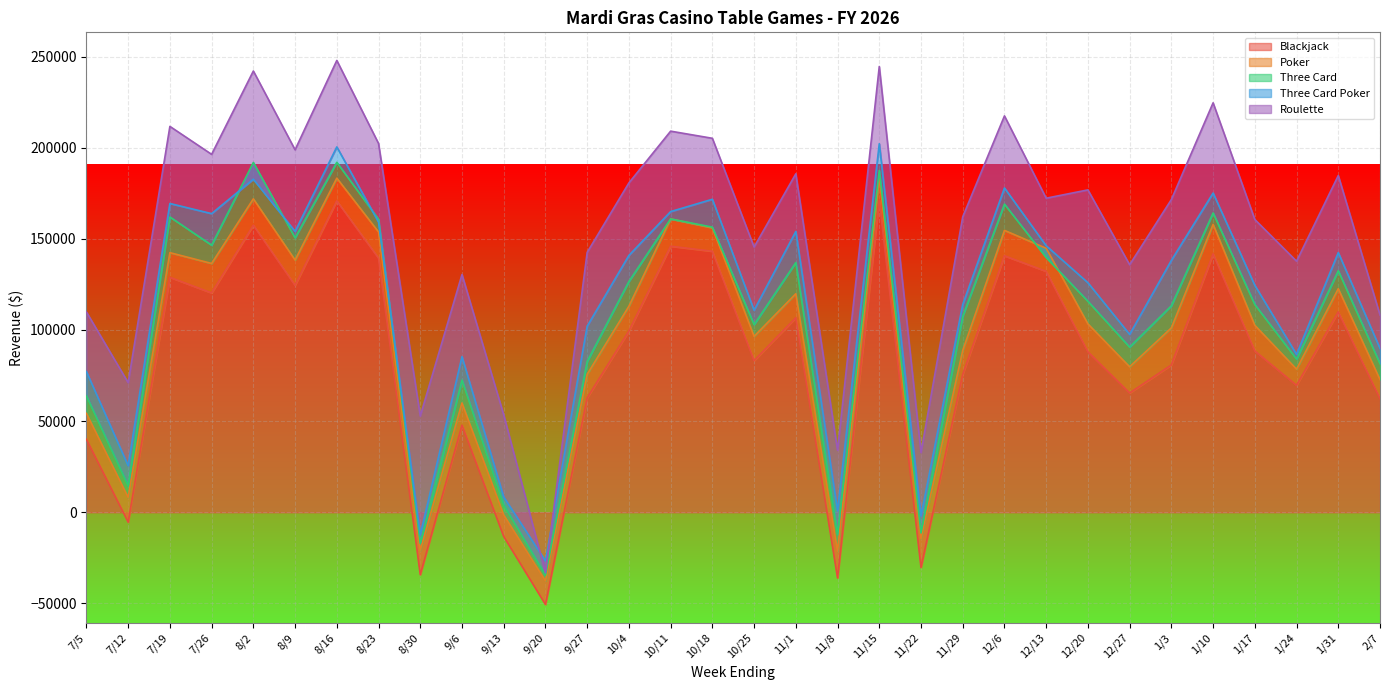

At which category is the sum across all series the highest?

8/16